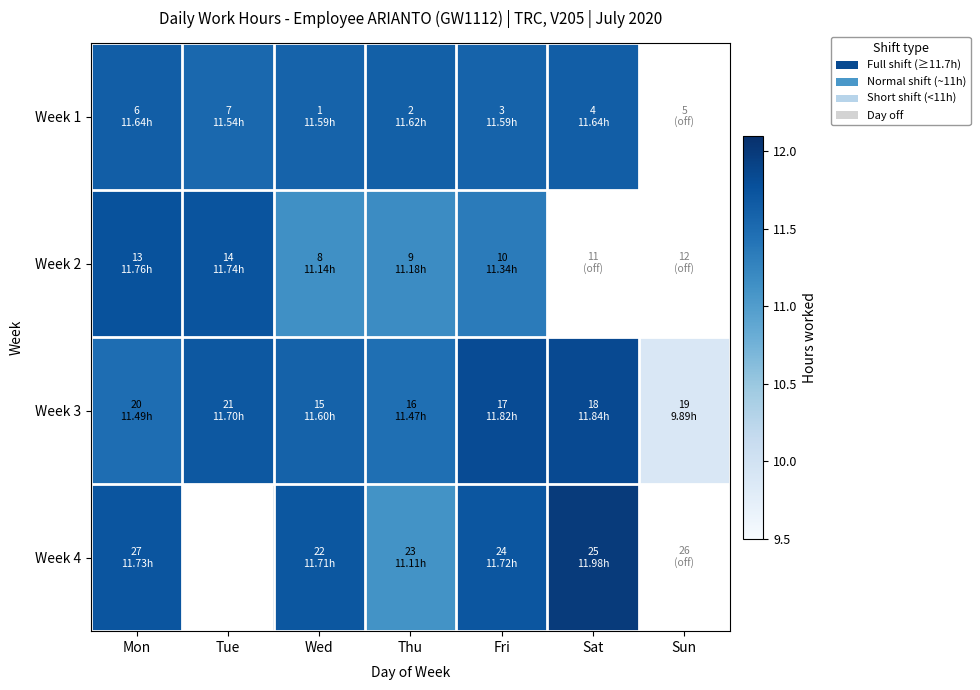

At which category is the sum across all series the highest?

Mon